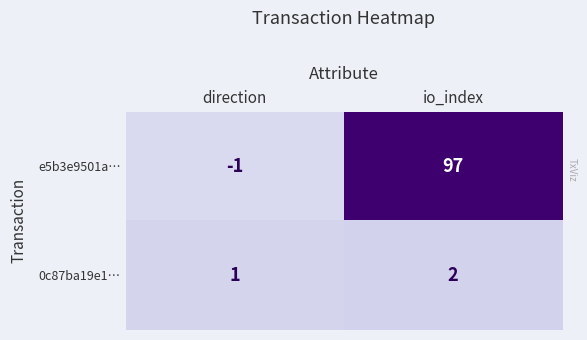

Which series has the largest range (max minus min)?

e5b3e9501a…